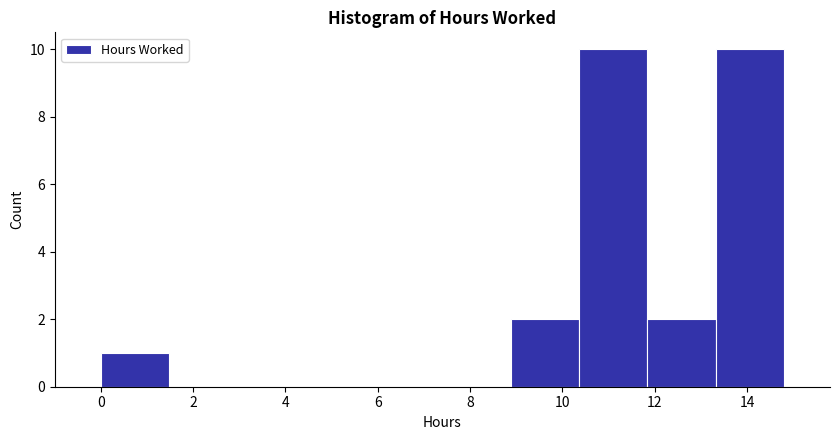

Reading left to right, transcribe this chart: for each bar, give the range it covers on the x-axis and its height. Neither the bar edges nor the heights are printed on the chart, so give them approximately, as read against the axes.

0.00 to 1.48: 1
1.48 to 2.96: 0
2.96 to 4.44: 0
4.44 to 5.92: 0
5.92 to 7.40: 0
7.40 to 8.88: 0
8.88 to 10.36: 2
10.36 to 11.84: 10
11.84 to 13.32: 2
13.32 to 14.80: 10